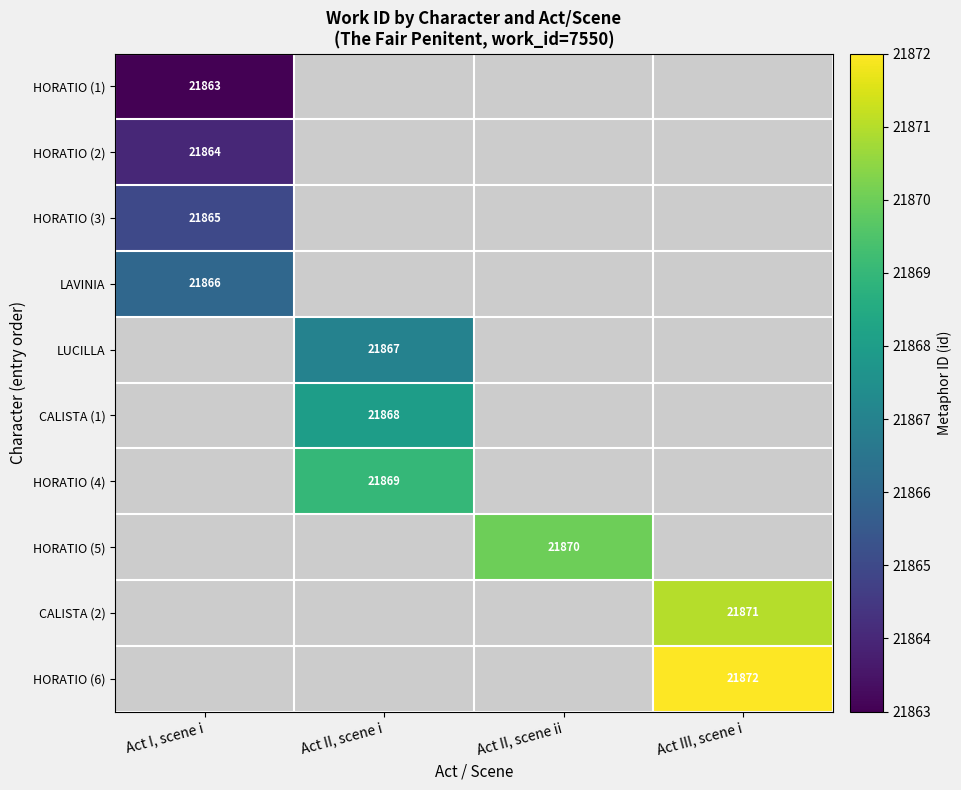

Is it true that HORATIO (5) equals 38070 at Act II, scene ii?

False